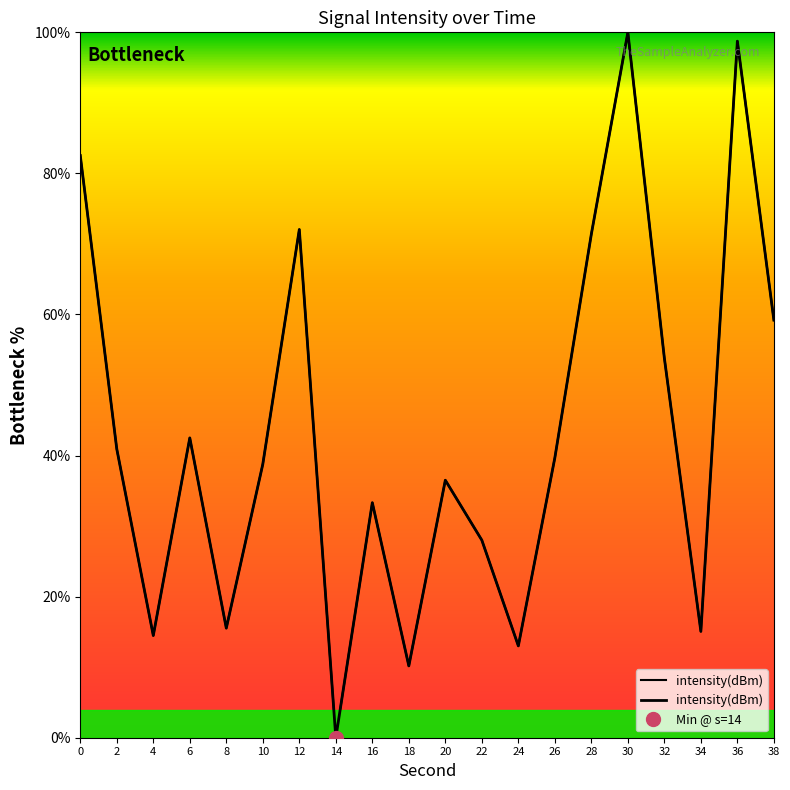

Where is the first local minimum?

4